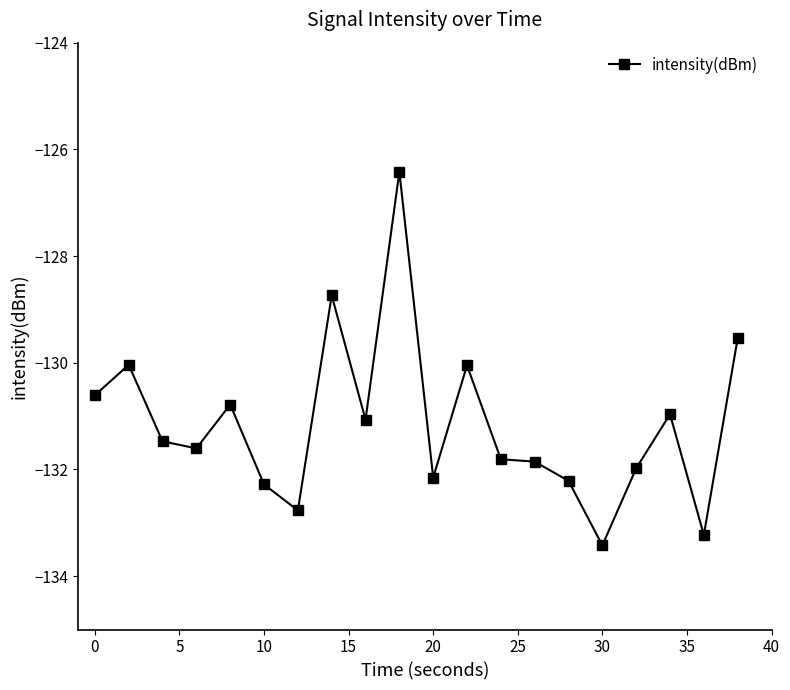

Count the number of categories in the chart.

20